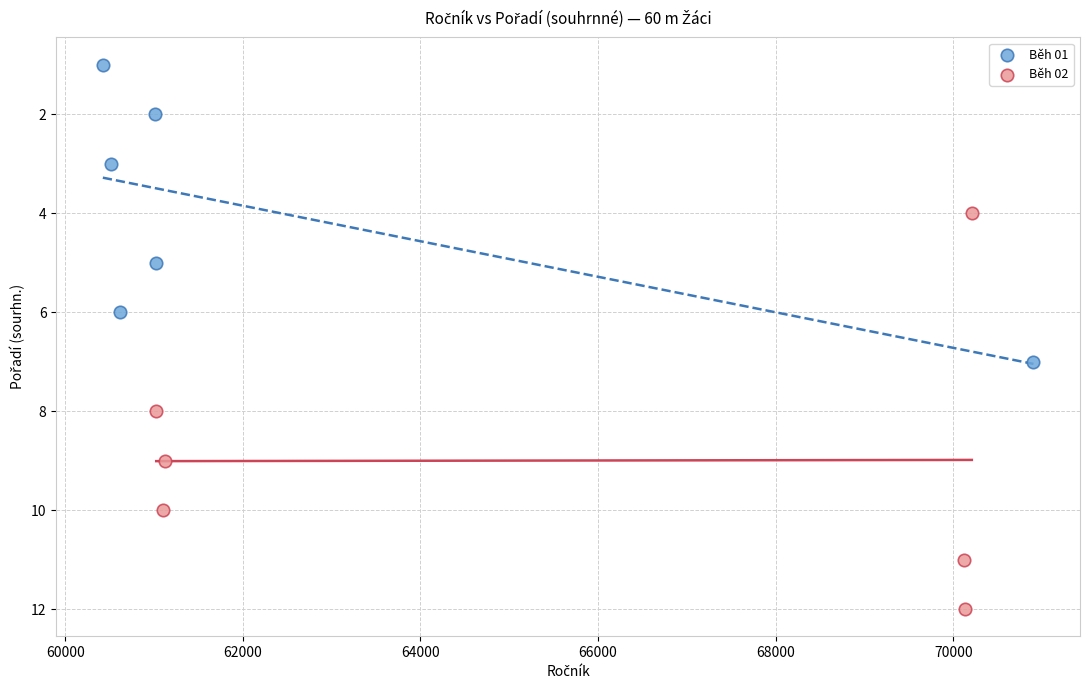

Which series contains the lowest Y value?

Běh 01